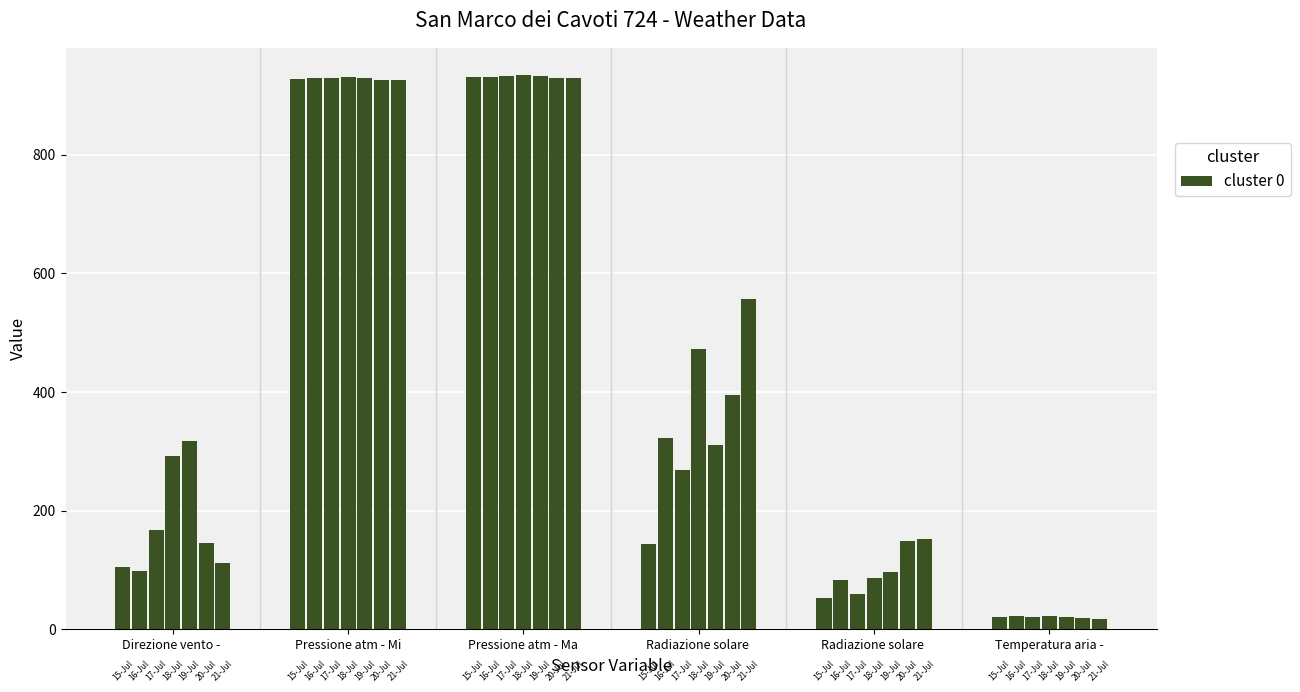

What is the sum of all Direzione vento - Grezzo values?

1238.0